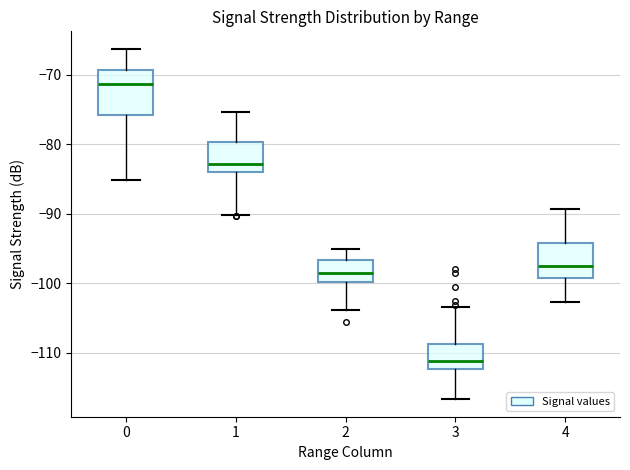

Reading left to right, transcribe this box plot: for each box, give where its median line is, the range the box spans, and where its two whiskers end, as read against the y-axis. The values are not printed on the chart, so give them approximately, as read against the axis.

0: median -71, box -76 to -69, whiskers -85 to -66
1: median -83, box -84 to -80, whiskers -90 to -75
2: median -98, box -100 to -97, whiskers -104 to -95
3: median -111, box -112 to -109, whiskers -117 to -103
4: median -97, box -99 to -94, whiskers -103 to -89